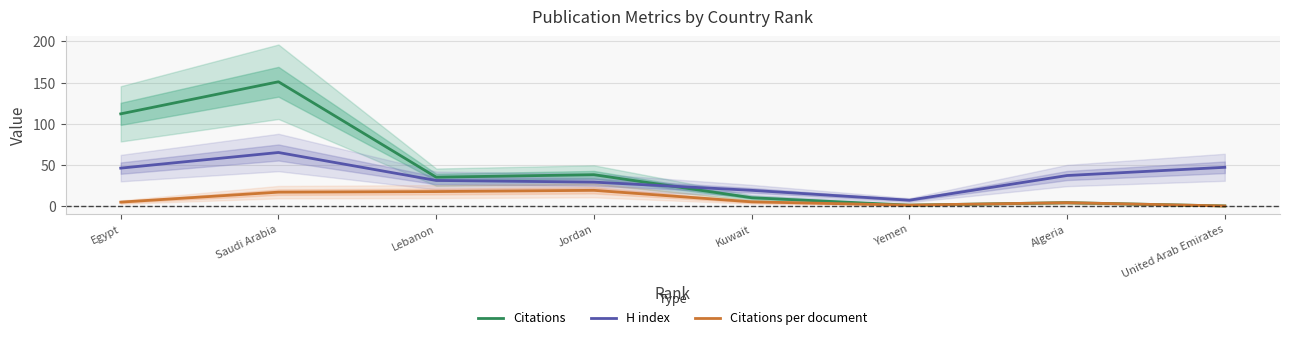

What is the difference between the second highest and second lowest values in the Citations series?

111.0